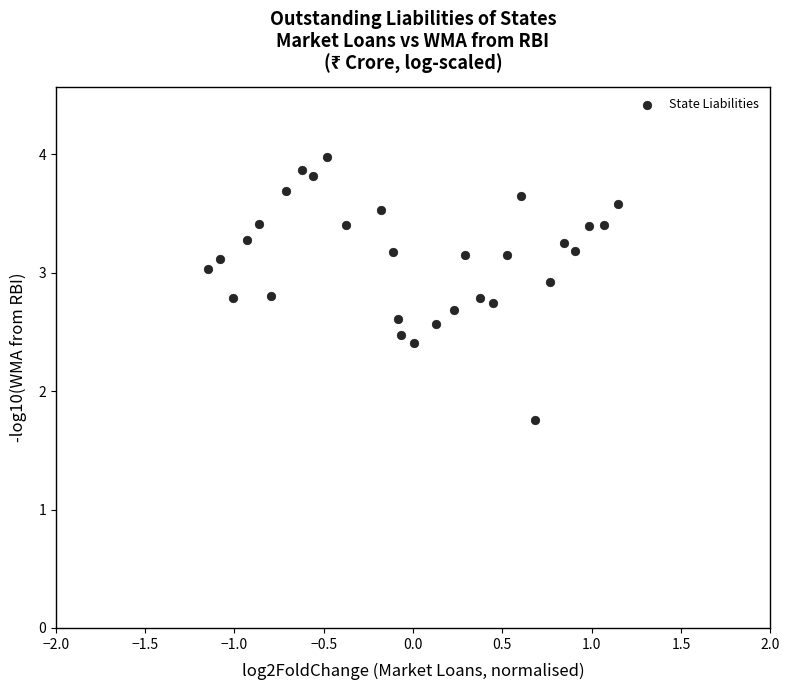

What Y value in the scatter plot is closest to 2?

1.8